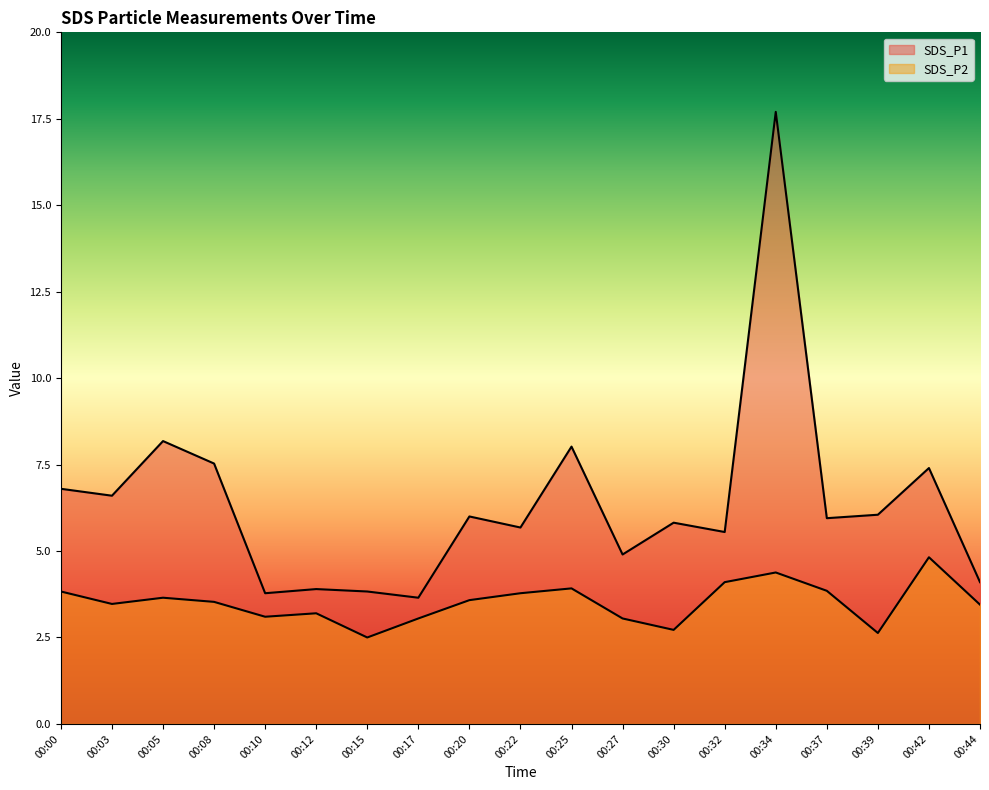

Which category has the lowest value across all series?

00:15